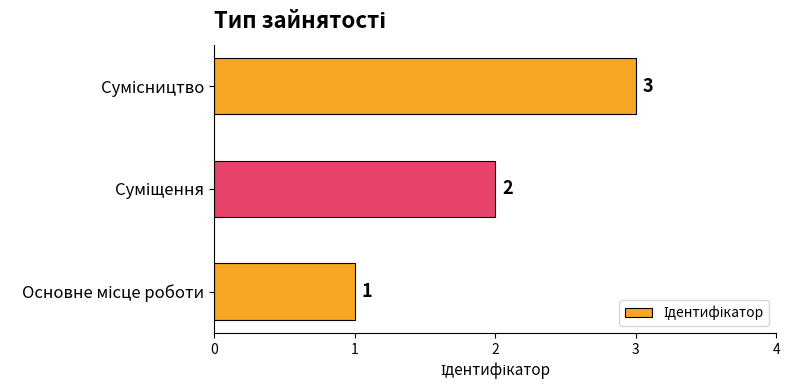

How many series are shown in this chart?

1